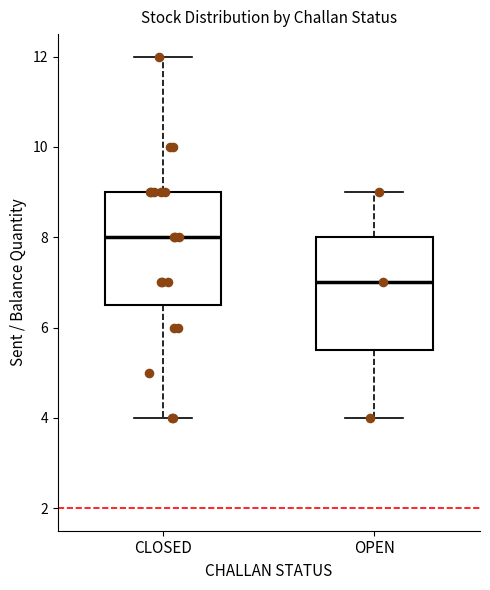

Reading left to right, read every box against the y-axis: the position of its median line, the range the box covers, and the ends of its whiskers. The values are not printed on the chart, so give them approximately, as read against the axis.

CLOSED: median 8.0, box 6.6 to 9.0, whiskers 4.0 to 12.0
OPEN: median 7.0, box 5.6 to 8.0, whiskers 4.0 to 9.0